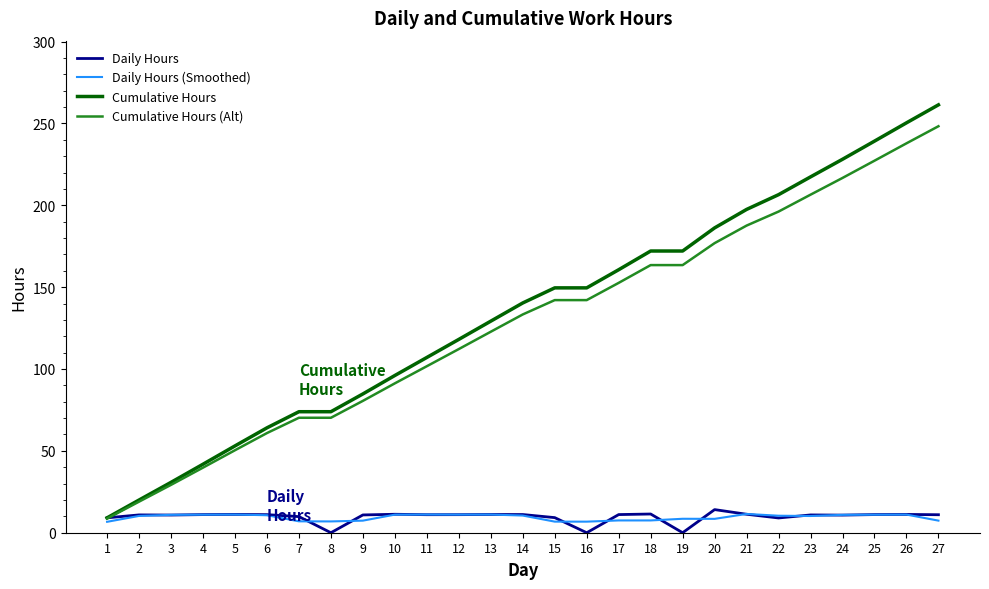

Which series has the largest total across all categories?

Cumulative Hours